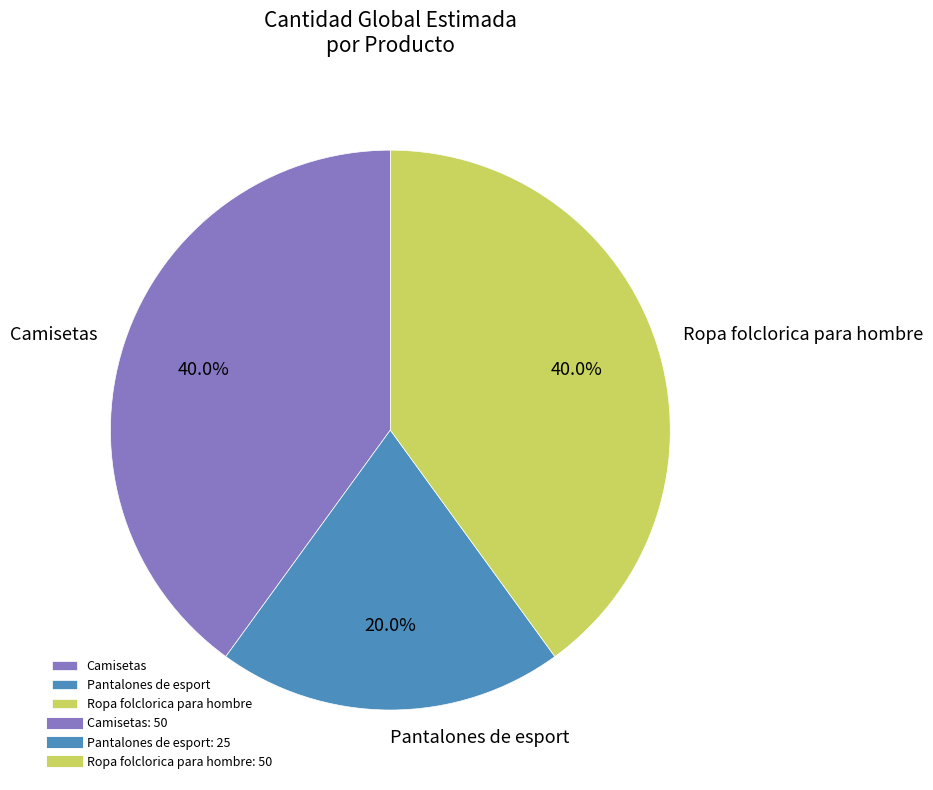

Does Pantalones de esport account for over 50% of the chart?

No